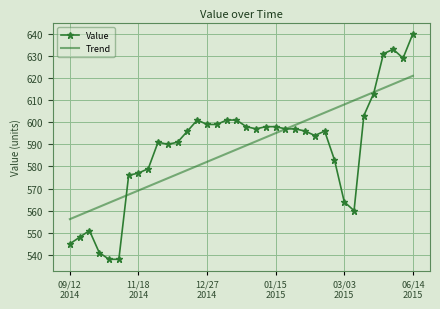

Which series has the widest spread of values?

Value